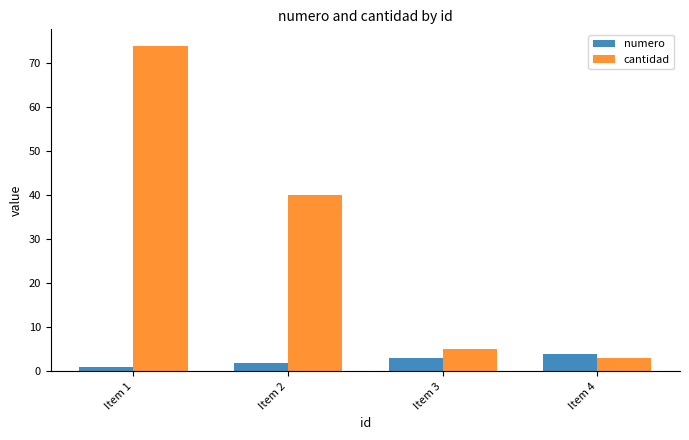

How many distinct data groups are displayed?

2